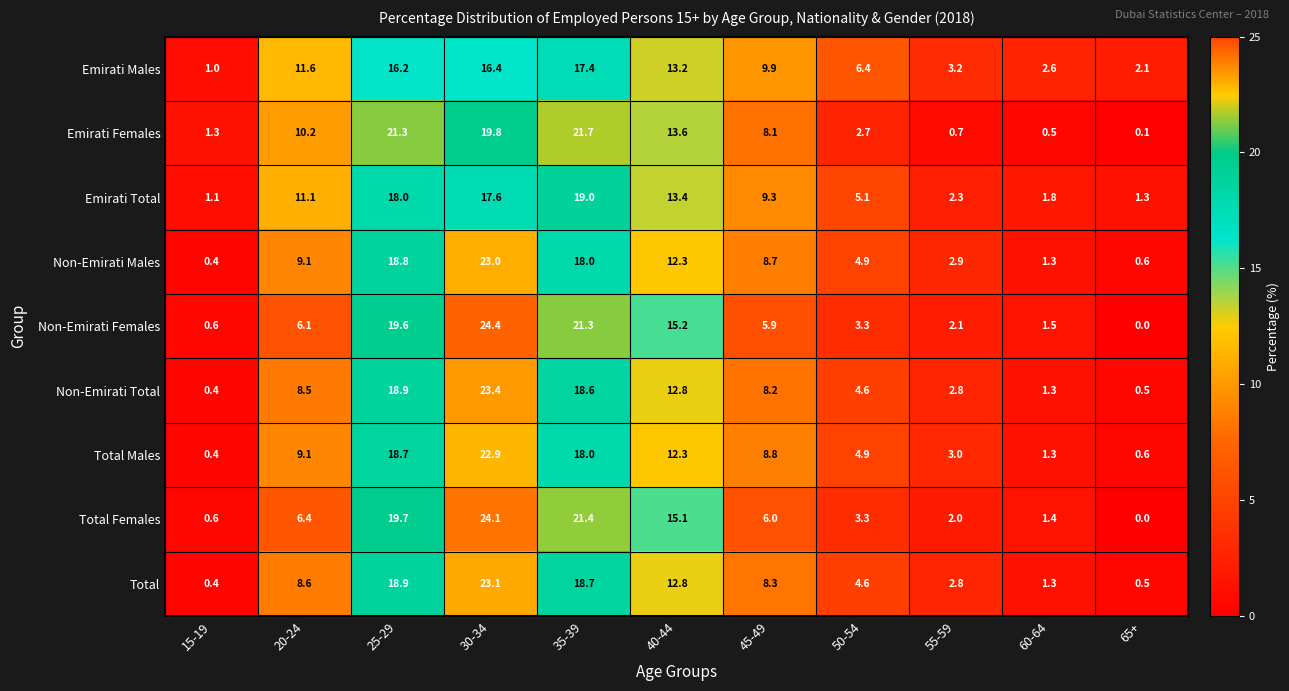

Where is Total Females nearest to the value 12?

40-44